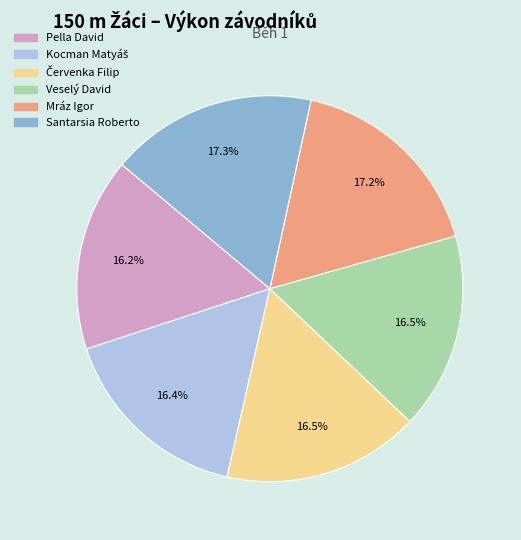

To the nearest percent, what percentage of the pie is Mráz Igor?

17%